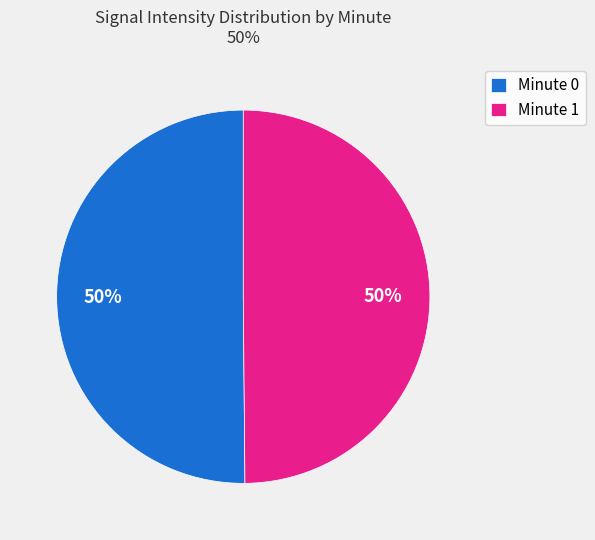

Is the sum of Minute 0 and Minute 1 greater than half?

Yes